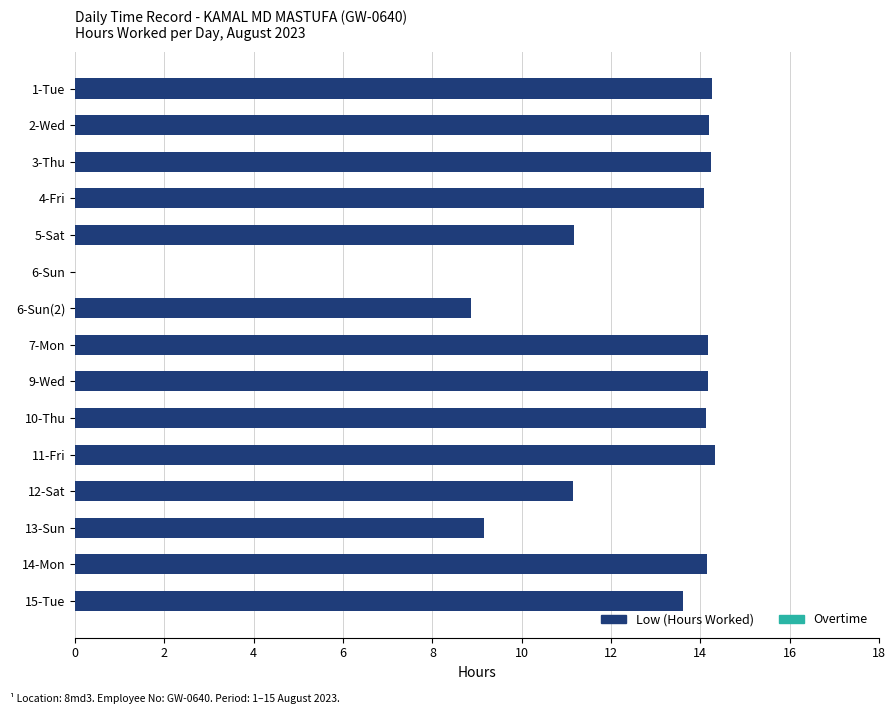

The value at 11-Fri is 8.1. True or false?

False